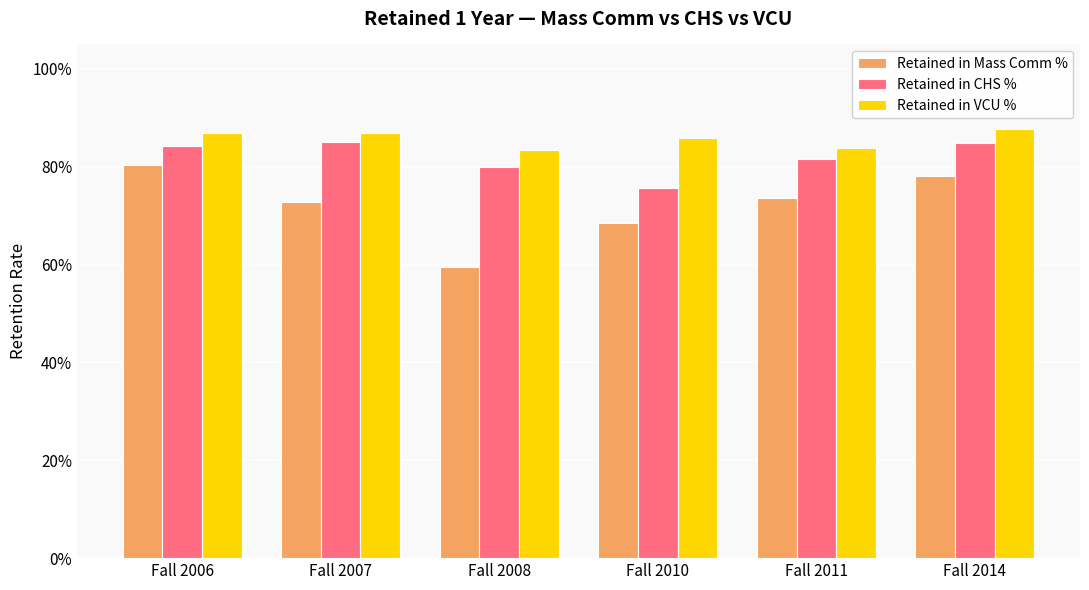

What is the value of the Retained in VCU % bar at the 1st from the left?

0.9